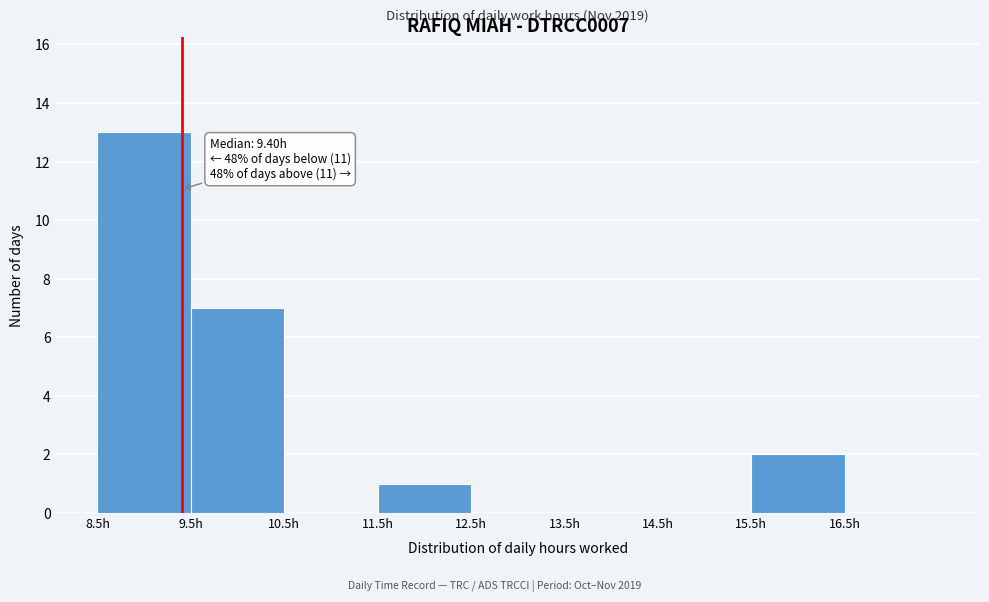

Over which range of the x-axis is the bar tallest?

8.5 to 9.5